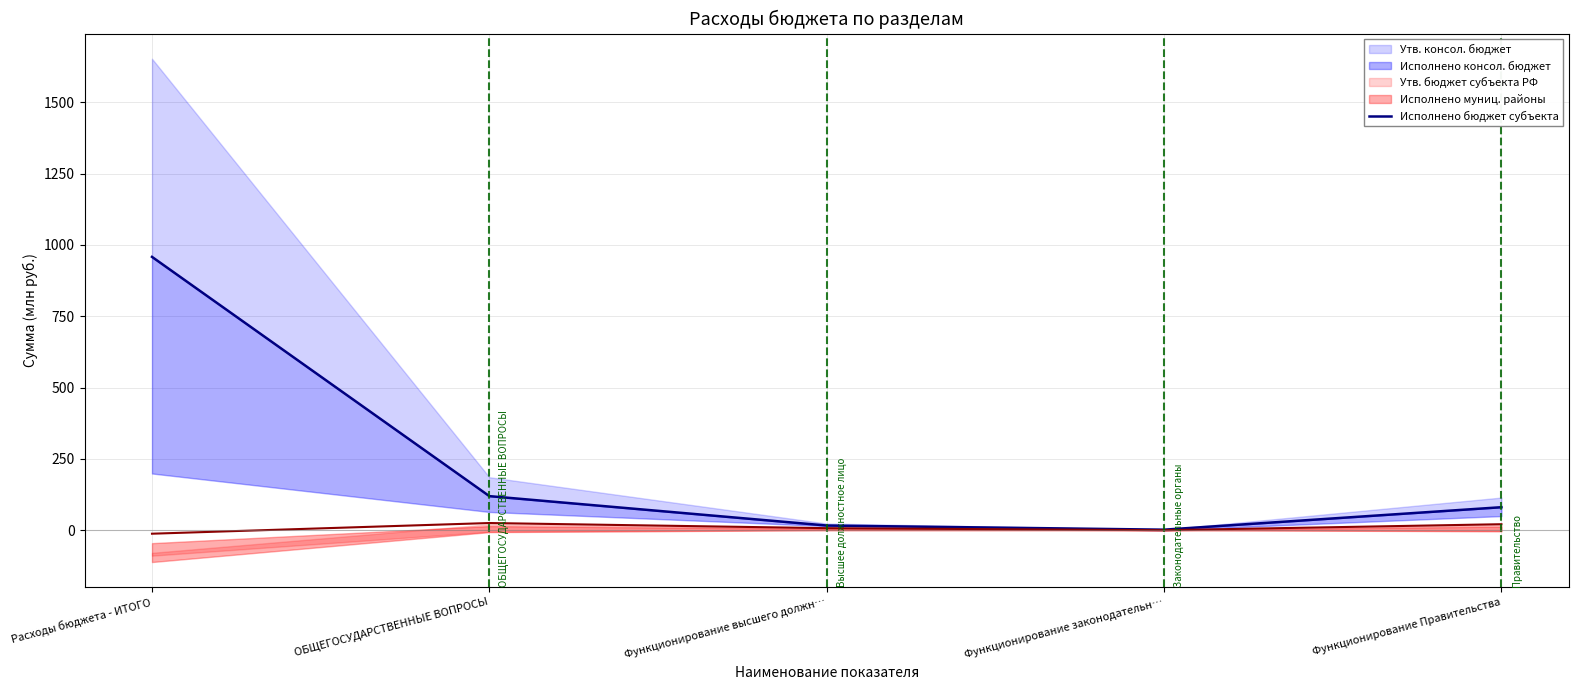

How many values exceed 80?

3